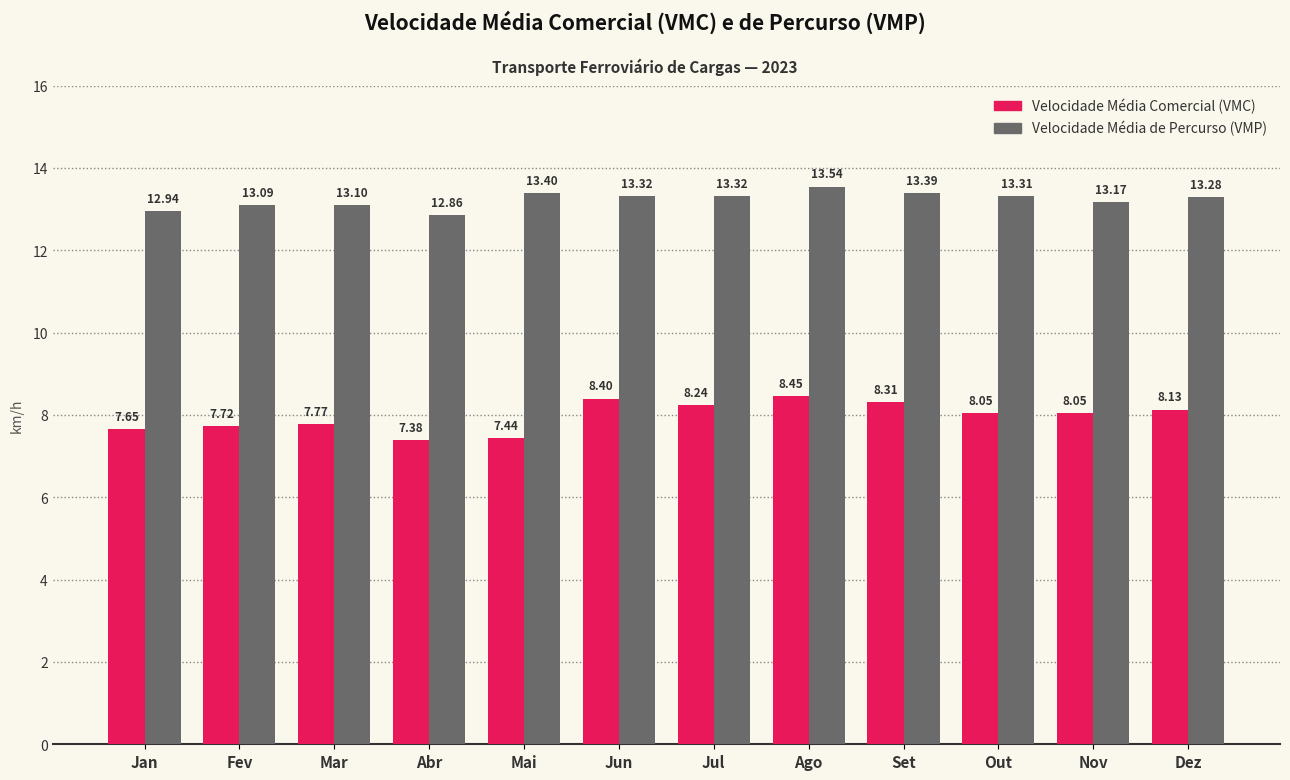

At which category does the chart reach its peak across all series?

Ago